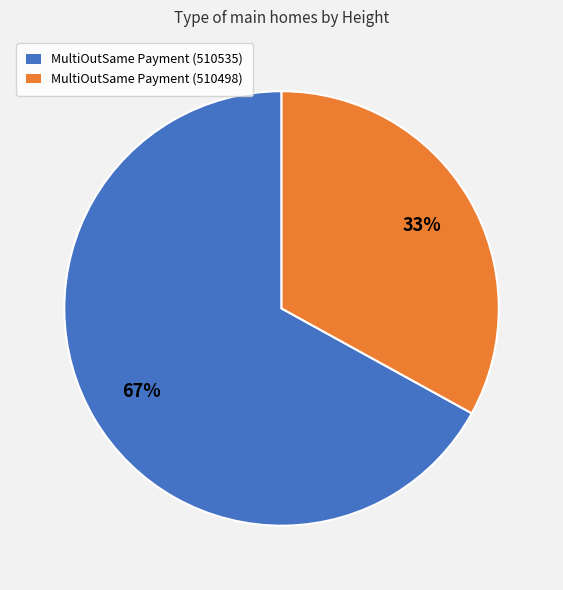

How many slices are in this pie chart?

2